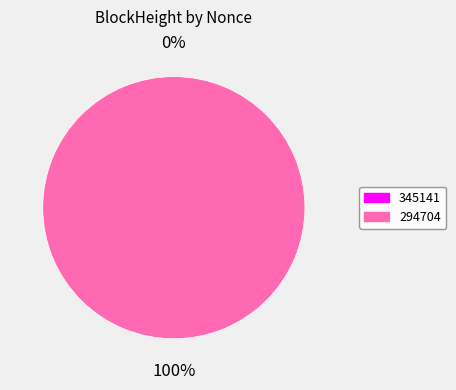

Which slice is the smallest?

345141